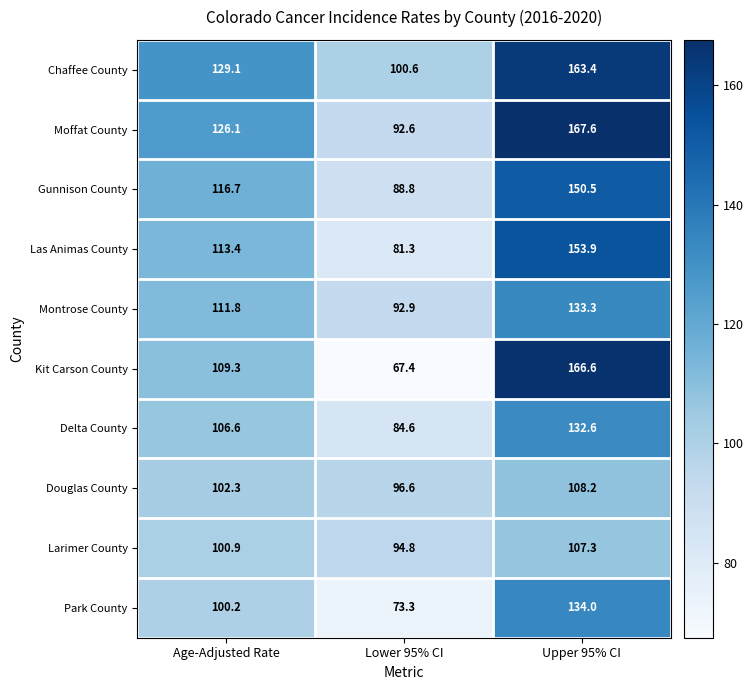

At which category is the sum across all series the highest?

Upper 95% CI